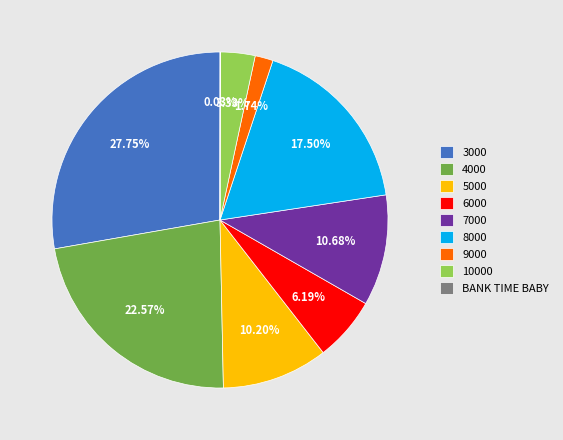

Is 5000 the majority of the pie?

No